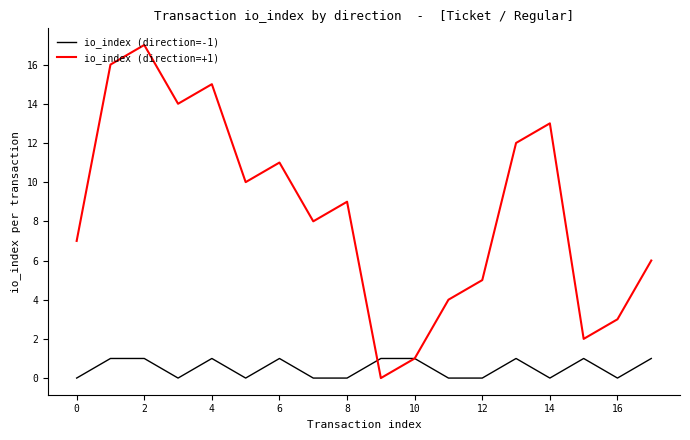

List the series in order of their peak value, lowest first.

io_index (direction=-1), io_index (direction=+1)